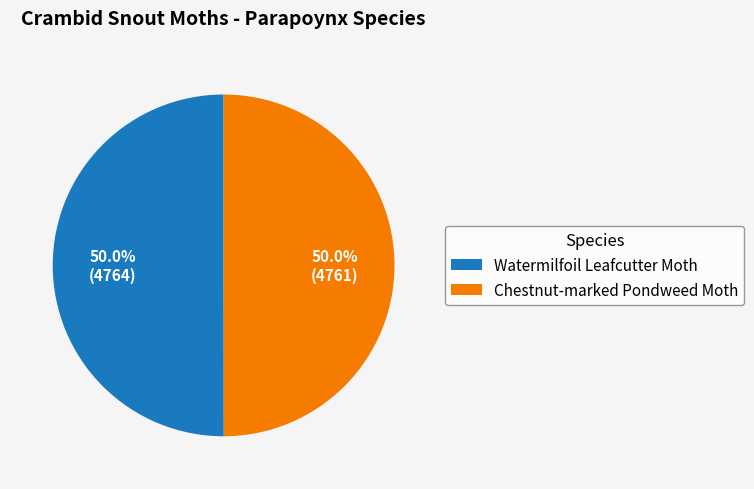

How much of the chart is everything except Watermilfoil Leafcutter Moth?

50.0%